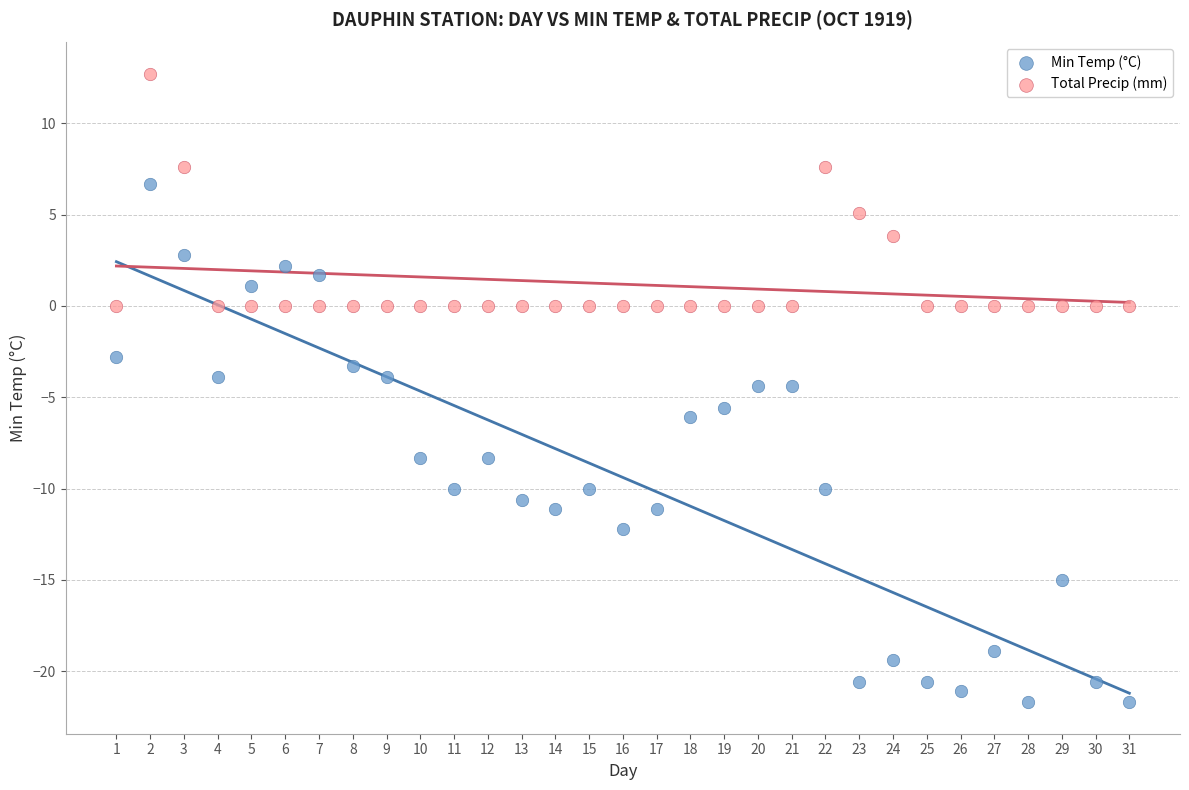

Which series contains the lowest Y value?

Min Temp (°C)